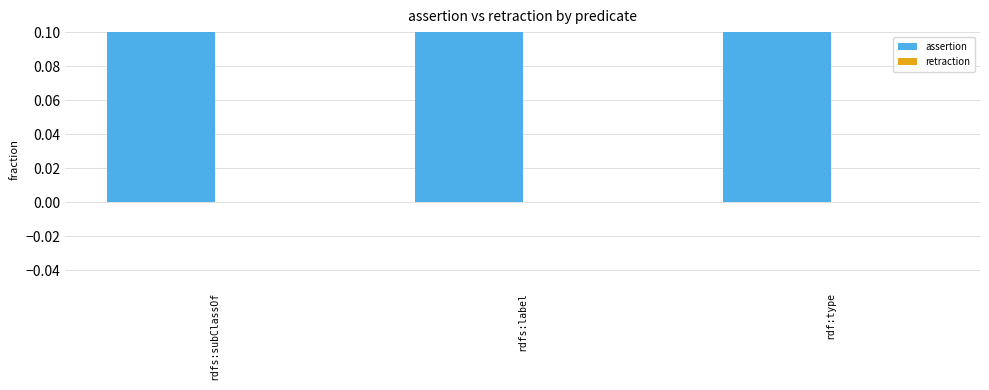

How many categories are shown in the chart?

3